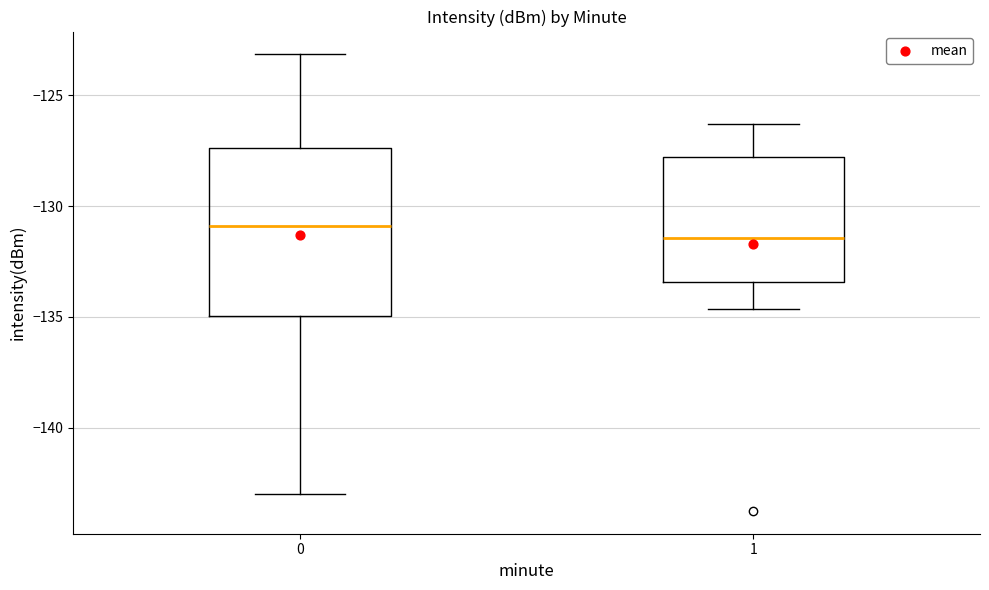

Which box is the tallest, from its lower edge to its upper edge?

0